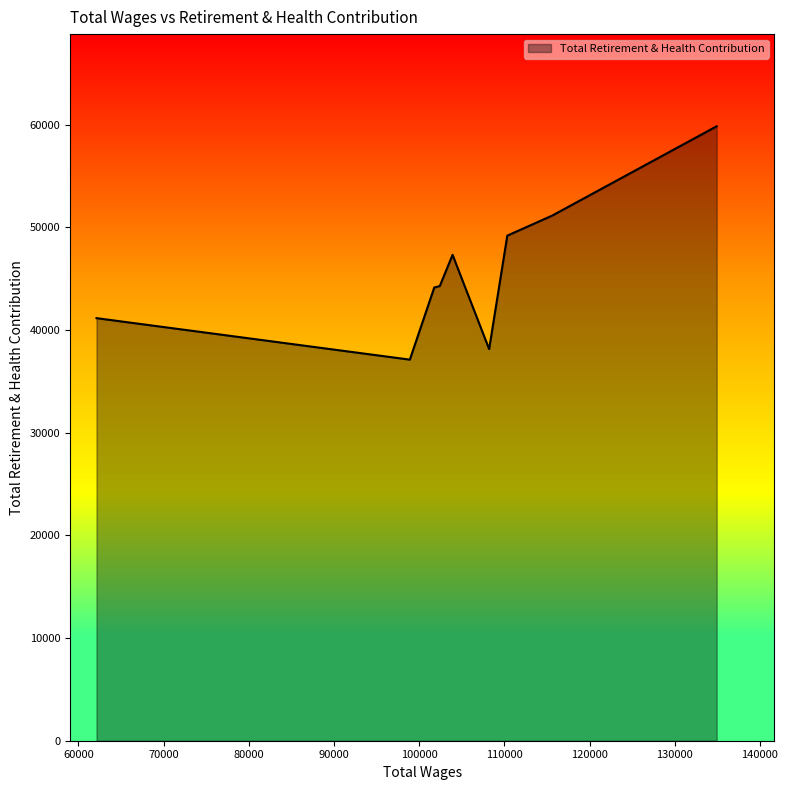

How many lines are shown in the chart?

1